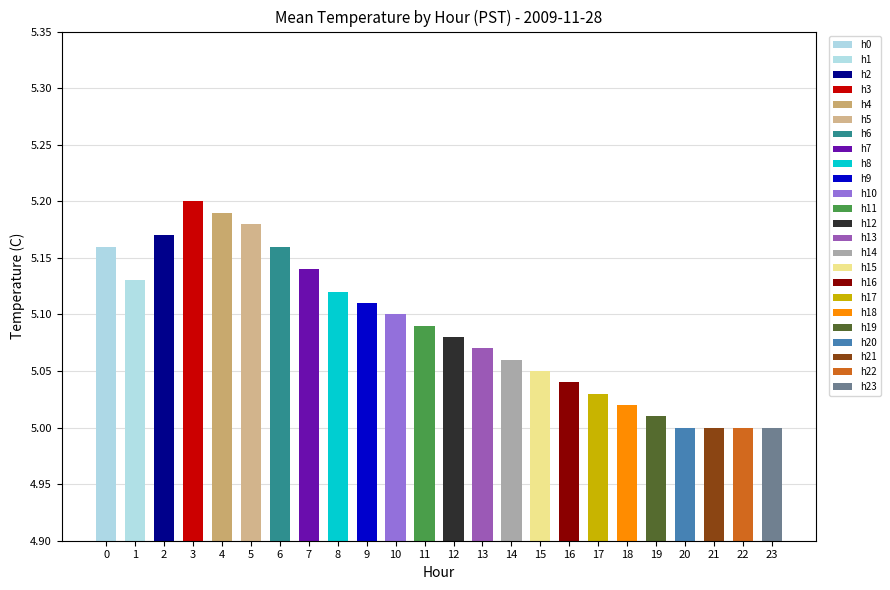

True or false: the data shows 8.3 at 1.

False